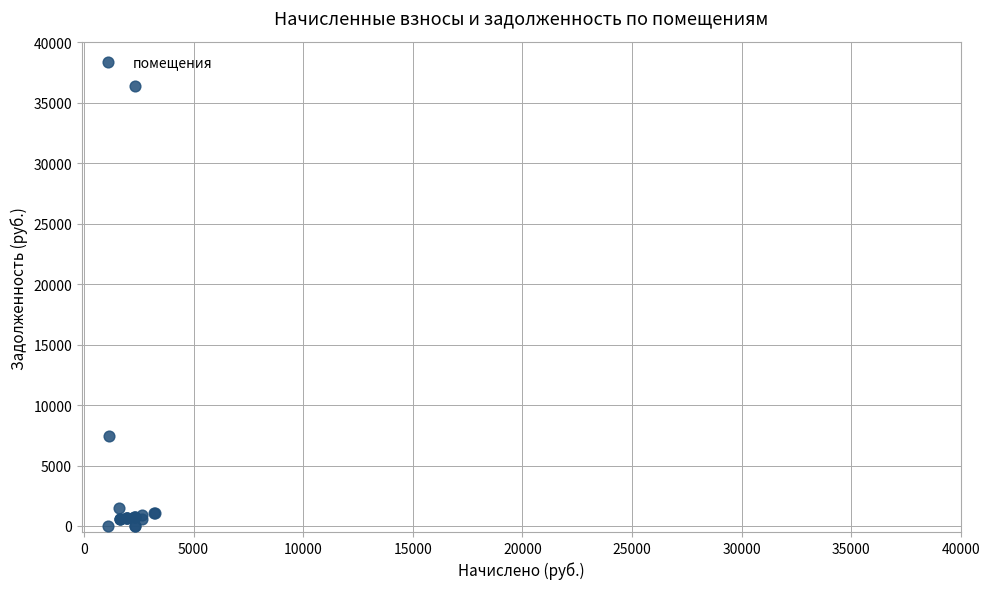

What Y value in the scatter plot is closest to 18186?

7481.6